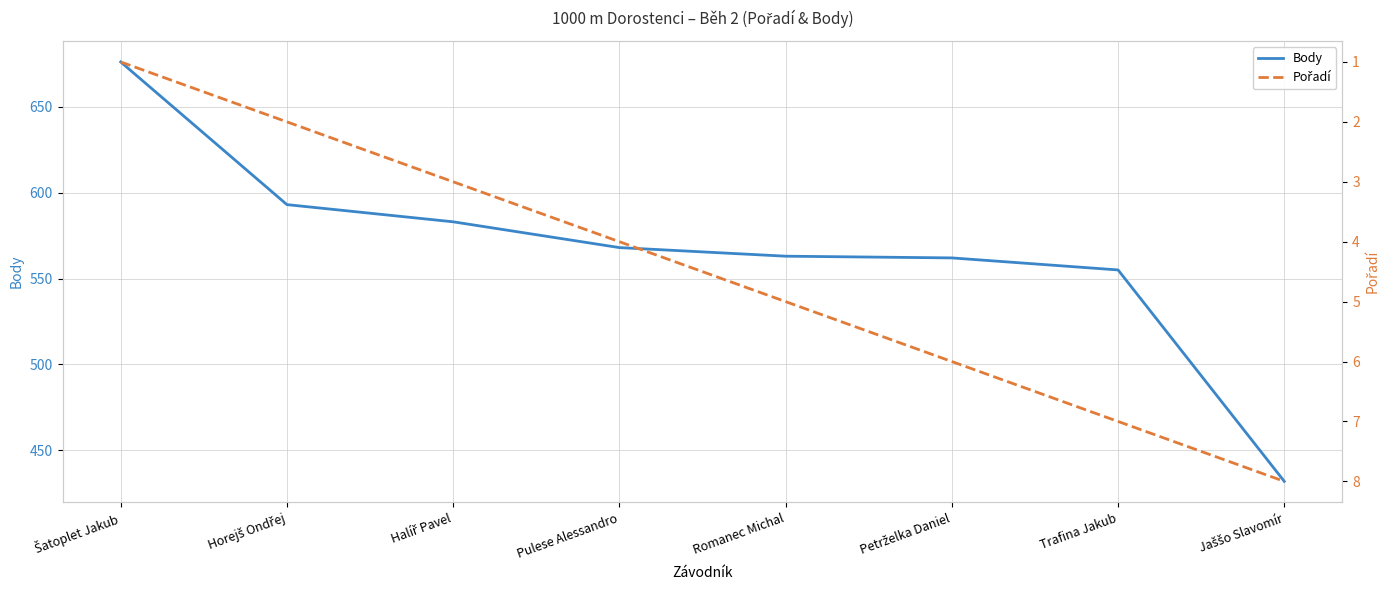

What is the average value of the Pořadí series?

4